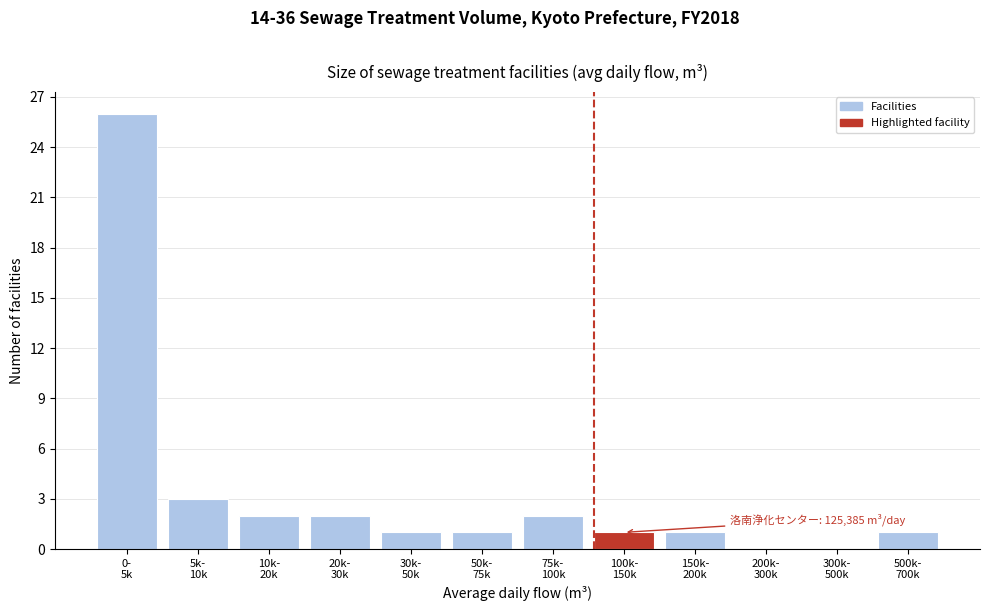

What is the sum of all values?

40